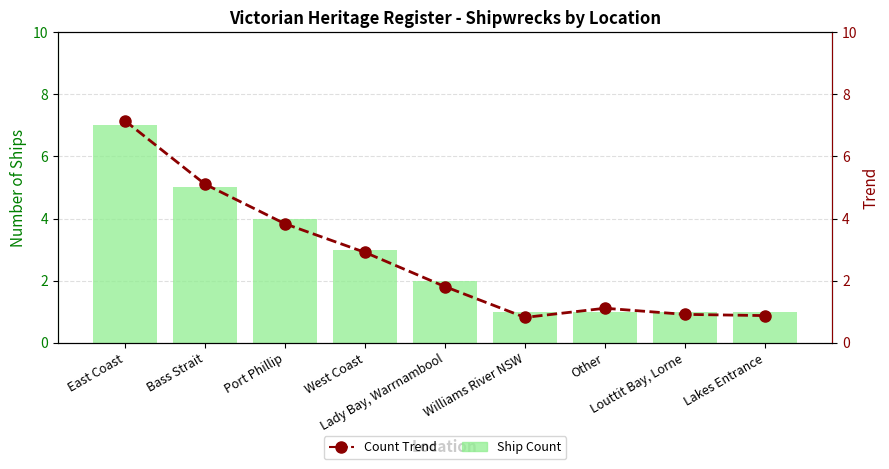

Reading left to right, extract all data points from this chart.

Ship Count: 7.0	5.0	4.0	3.0	2.0	1.0	1.0	1.0	1.0
Ship Count (trend): 7.1	5.1	3.8	2.9	1.8	0.8	1.1	0.9	0.9